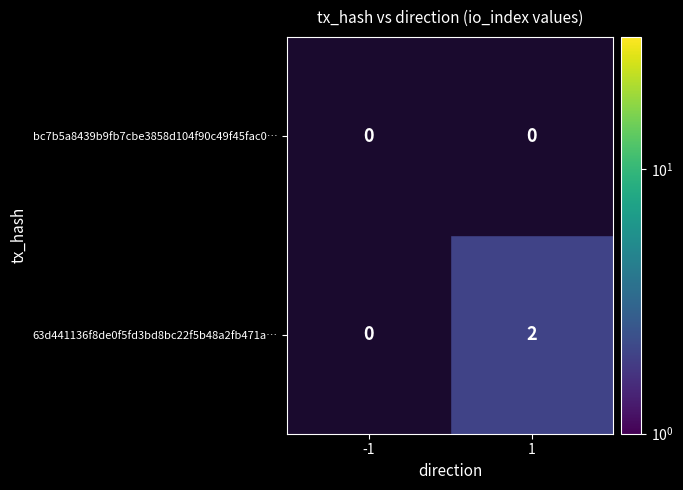

How many values in 63d441136f8de0f5fd3bd8bc22f5b48a2fb471a… are above zero?

1